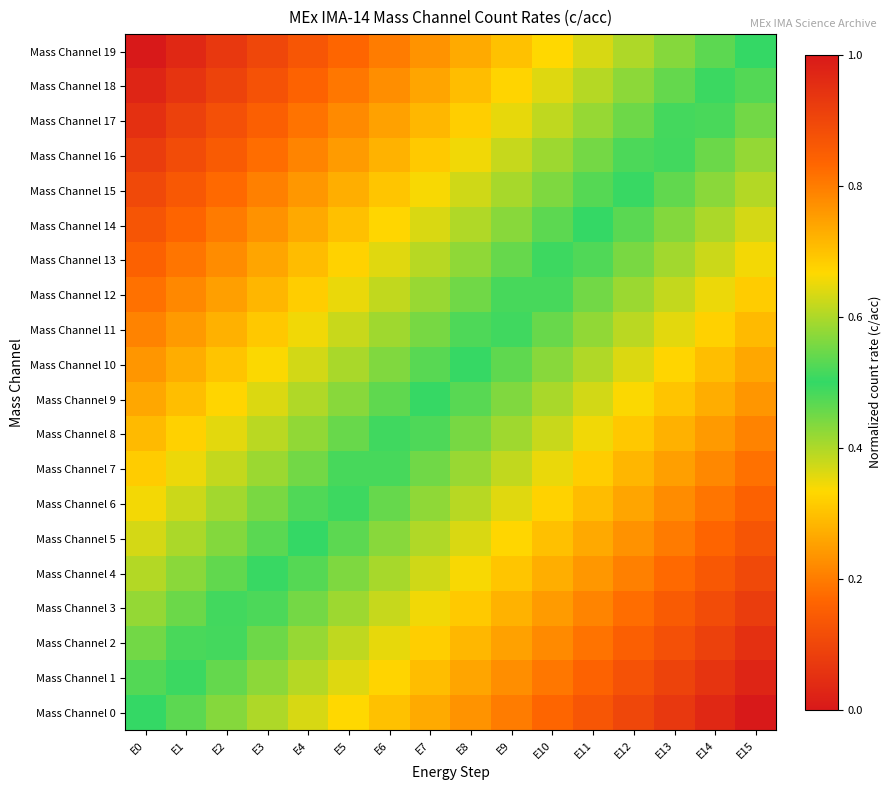

Rank the series at E15 from lowest to highest value.

Mass Channel 19, Mass Channel 18, Mass Channel 17, Mass Channel 16, Mass Channel 15, Mass Channel 14, Mass Channel 13, Mass Channel 12, Mass Channel 11, Mass Channel 10, Mass Channel 9, Mass Channel 8, Mass Channel 7, Mass Channel 6, Mass Channel 5, Mass Channel 4, Mass Channel 3, Mass Channel 2, Mass Channel 1, Mass Channel 0